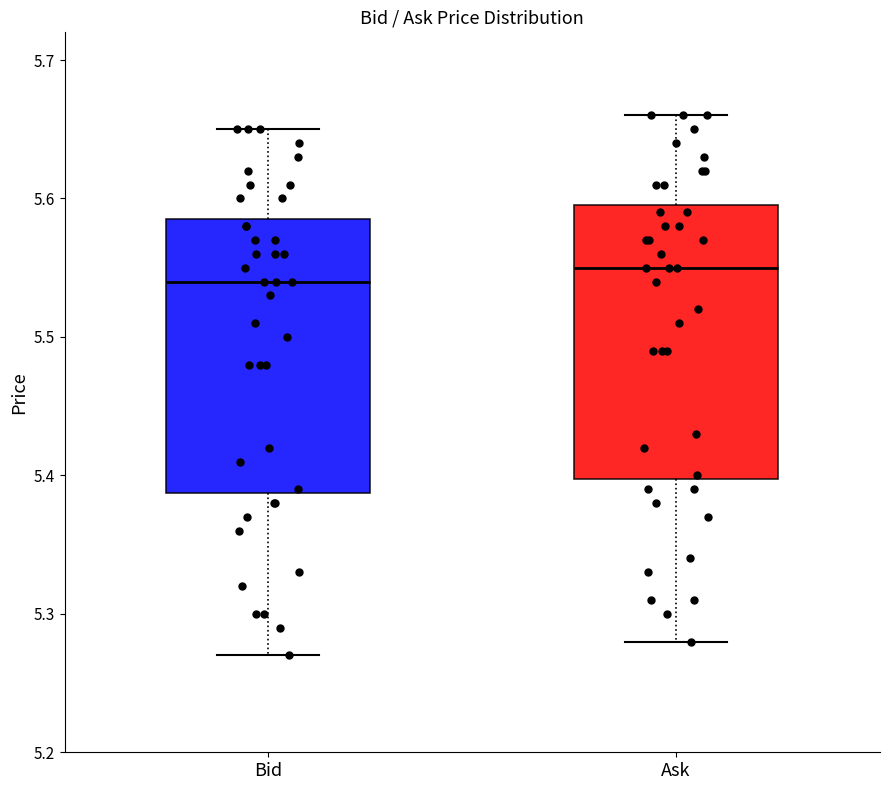

Reading left to right, read every box against the y-axis: the position of its median line, the range the box covers, and the ends of its whiskers. The values are not printed on the chart, so give them approximately, as read against the axis.

Bid: median 5.54, box 5.39 to 5.59, whiskers 5.27 to 5.65
Ask: median 5.55, box 5.40 to 5.60, whiskers 5.28 to 5.66